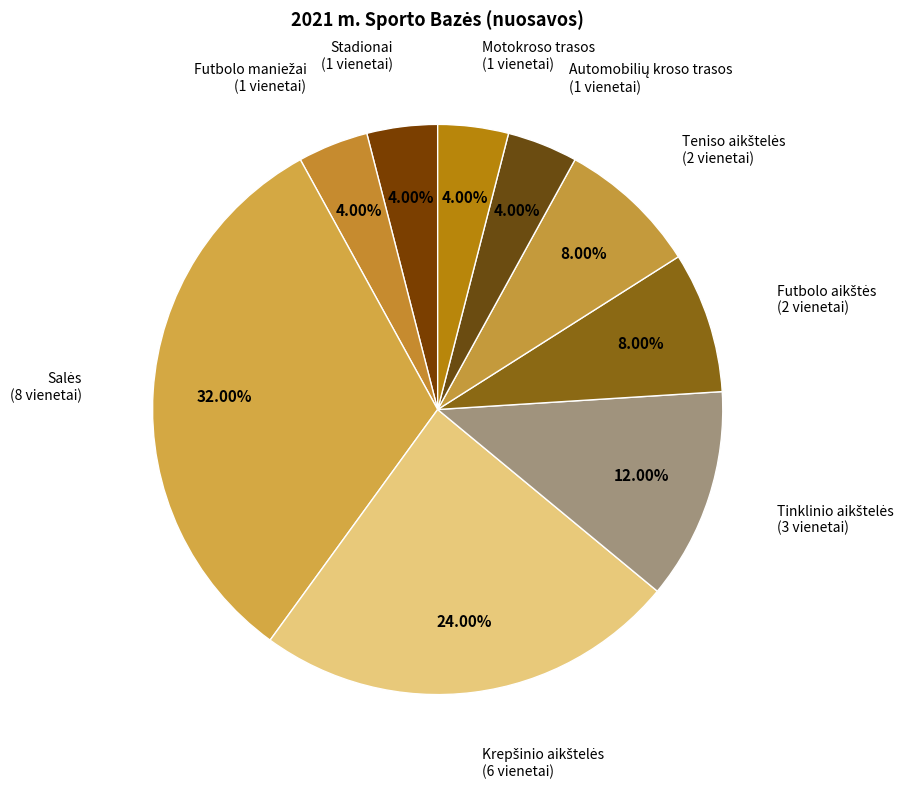

Count the number of slices in the pie.

9